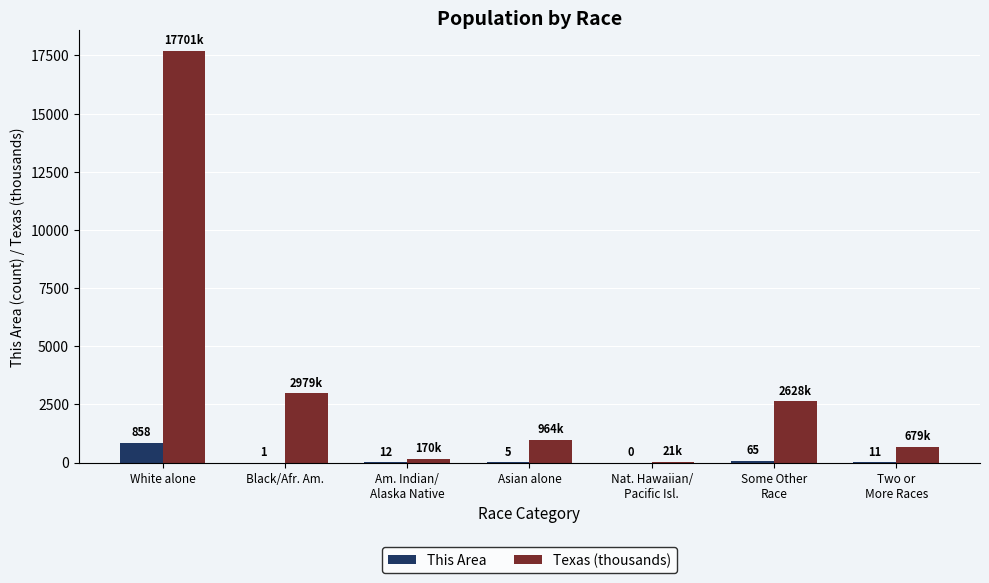

At which category is the sum across all series the highest?

White alone